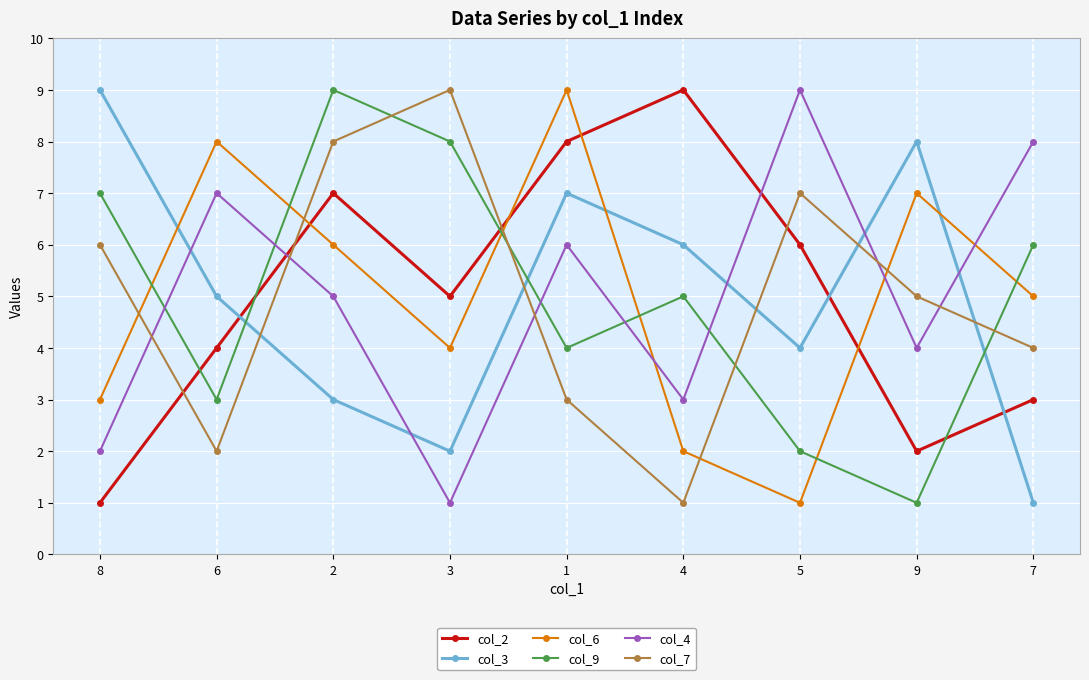

The value of col_4 at 5 is 9. True or false?

True